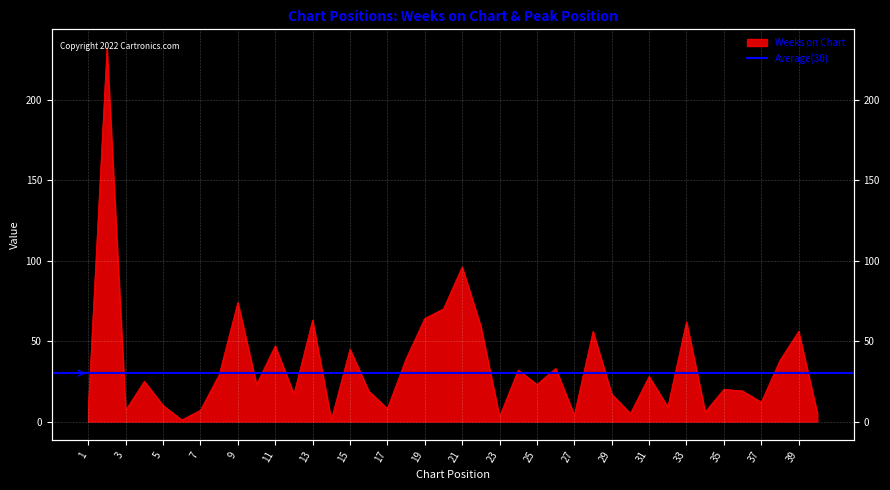

Rank the categories by value from lowest to highest.

6, 14, 23, 27, 30, 40, 34, 3, 7, 1, 17, 32, 5, 37, 12, 29, 16, 36, 35, 10, 25, 4, 31, 8, 24, 26, 38, 18, 15, 11, 28, 39, 22, 33, 13, 19, 20, 9, 21, 2